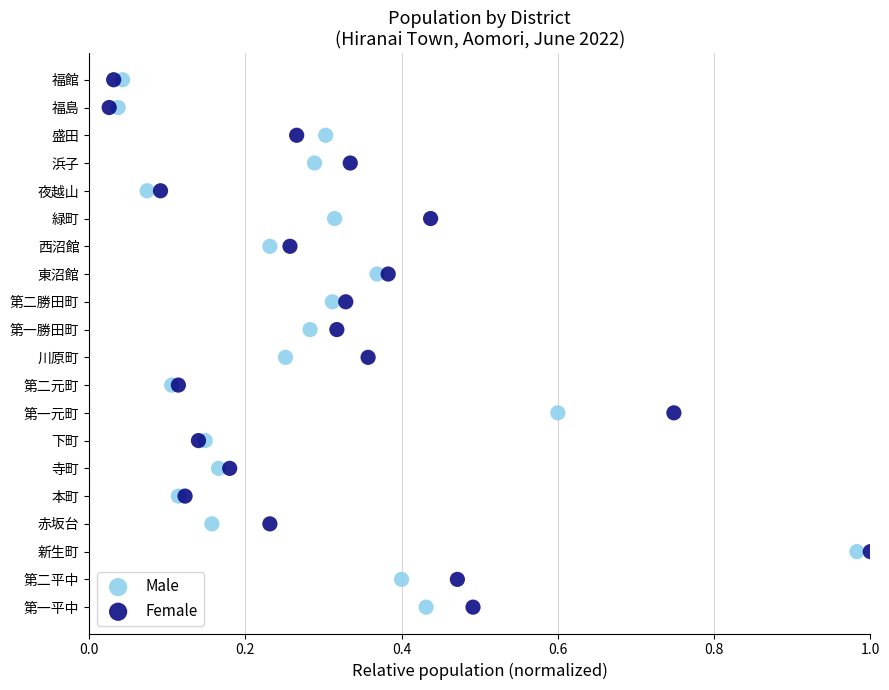

What are all the series names shown in the legend?

Male, Female